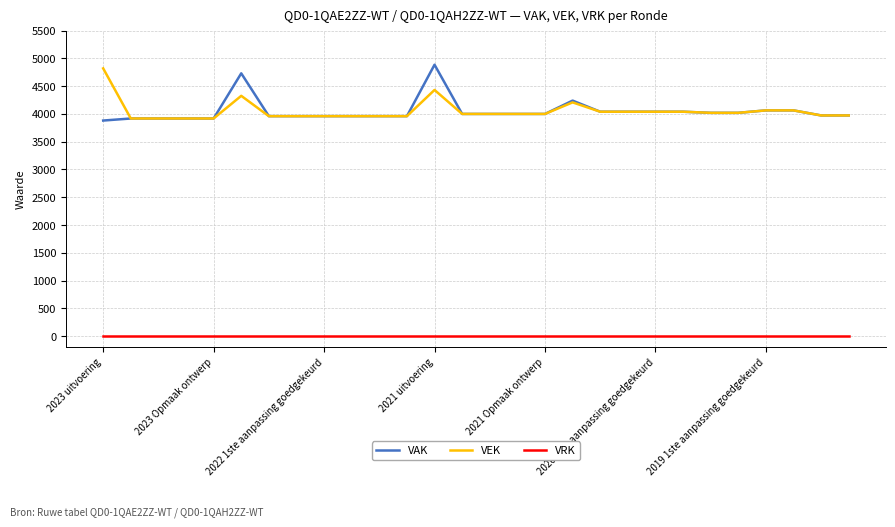

True or false: VAK and VRK cross at least once.

False